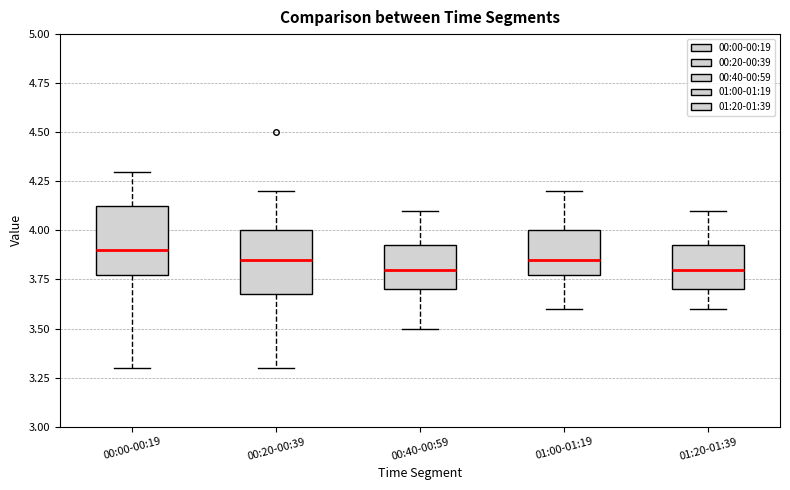

Reading left to right, read every box against the y-axis: the position of its median line, the range the box covers, and the ends of its whiskers. The values are not printed on the chart, so give them approximately, as read against the axis.

00:00-00:19: median 3.90, box 3.80 to 4.15, whiskers 3.30 to 4.30
00:20-00:39: median 3.85, box 3.70 to 4.00, whiskers 3.30 to 4.20
00:40-00:59: median 3.80, box 3.70 to 3.95, whiskers 3.50 to 4.10
01:00-01:19: median 3.85, box 3.80 to 4.00, whiskers 3.60 to 4.20
01:20-01:39: median 3.80, box 3.70 to 3.95, whiskers 3.60 to 4.10